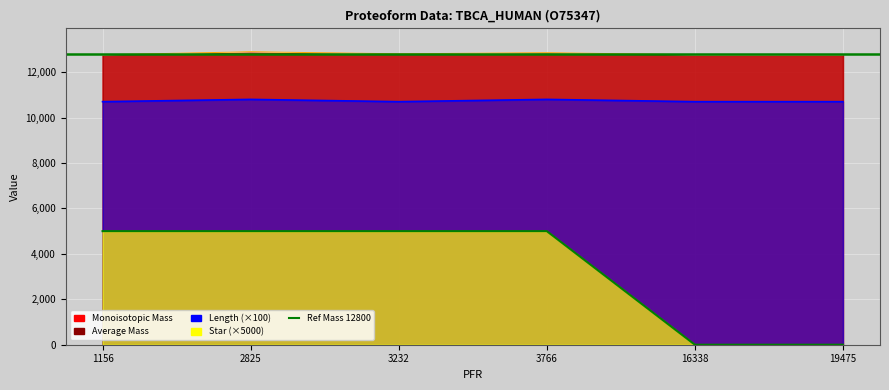

The value of Star at 1156 is 1504.6. True or false?

False